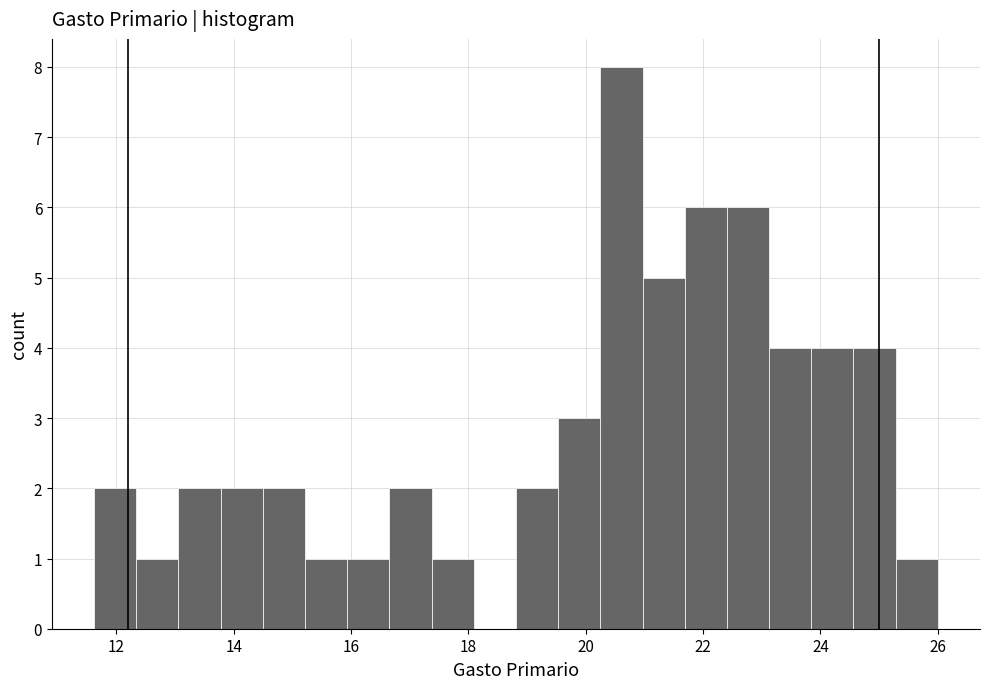

Around what value on the x-axis is the tallest bar? Give the approximate position of its centre, as read against the axis.

20.6